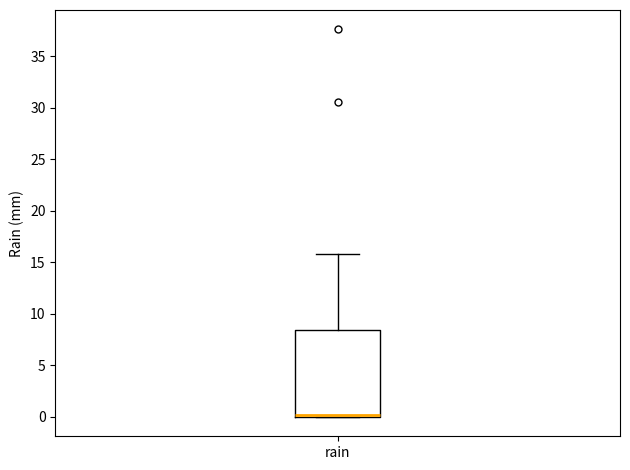

Read this box plot against the y-axis: the position of the median line, the range covered by the box, and the ends of both whiskers. The values are not printed on the chart, so give them approximately, as read against the axis.

median 0.0 (just above the box's lower edge), box 0.0 to 8.5, whiskers 0.0 to 16.0